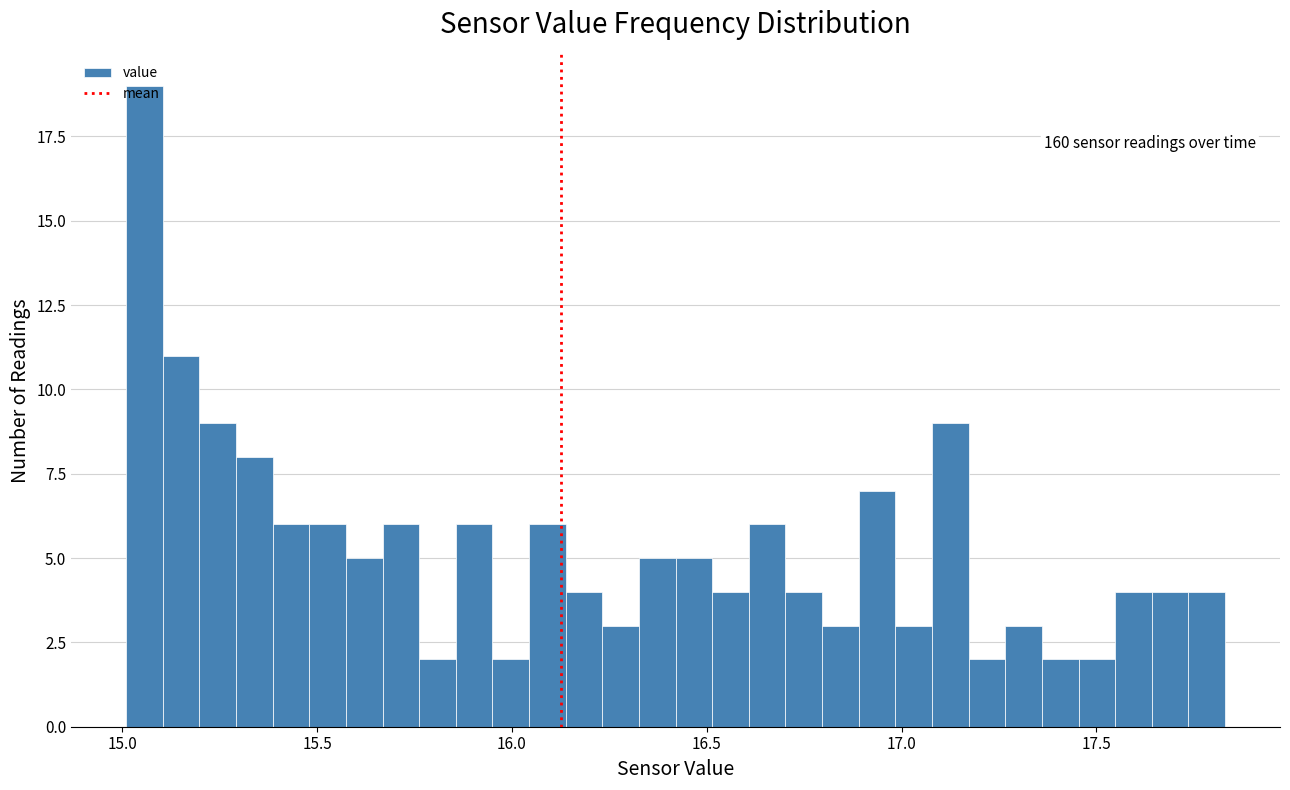

Around what value on the x-axis is the tallest bar? Give the approximate position of its centre, as read against the axis.

15.05